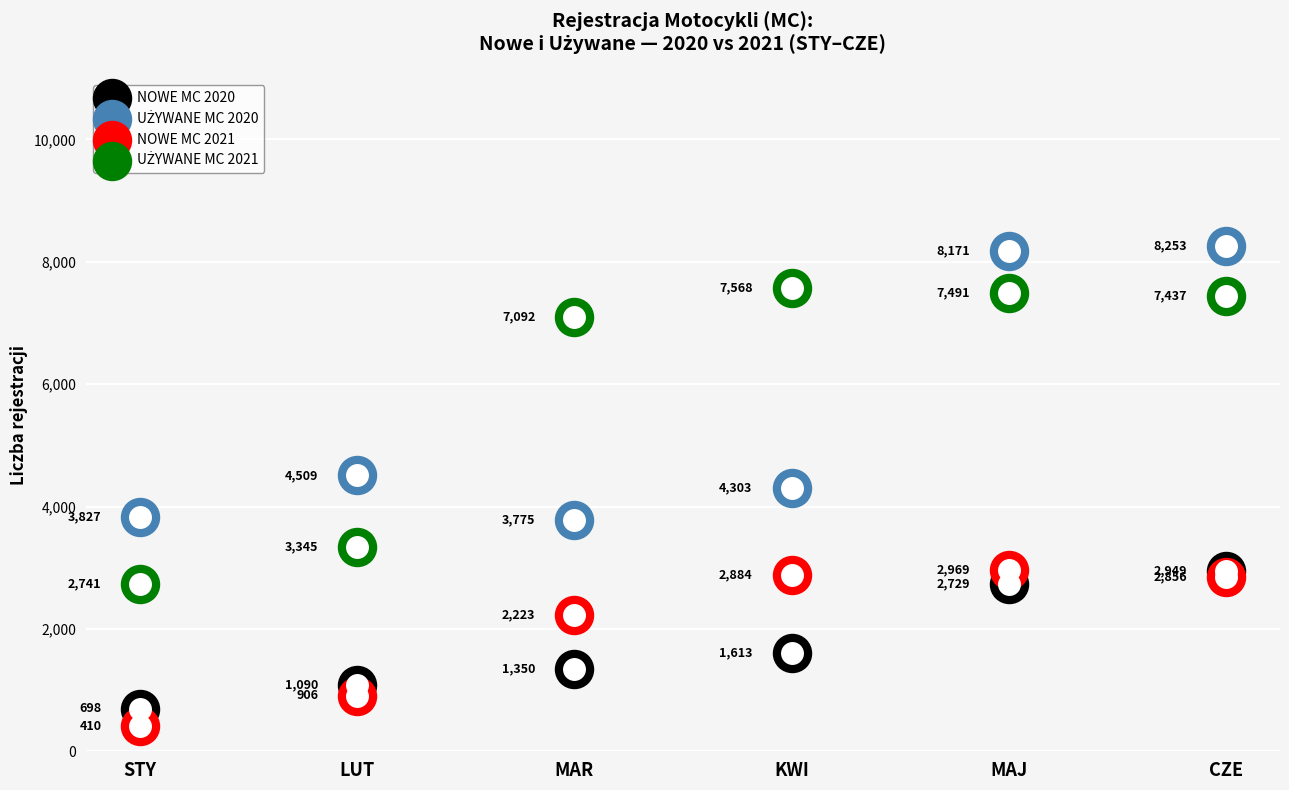

Which series reaches the minimum Y coordinate?

NOWE MC 2021